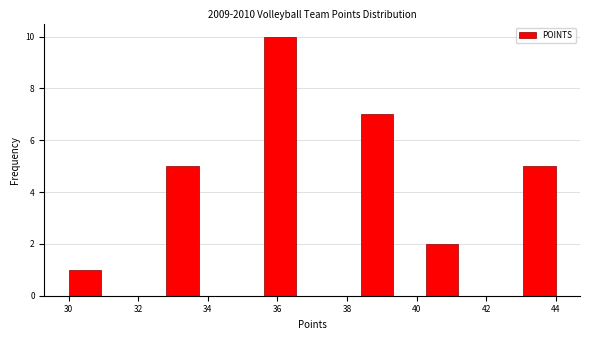

Reading left to right, transcribe this chart: for each bar, give the range it covers on the x-axis and its height. Neither the bar edges nor the heights are printed on the chart, so give them approximately, as read against the axes.

30.0 to 31.0: 1
31.0 to 31.8: 0
31.8 to 32.8: 0
32.8 to 33.8: 5
33.8 to 34.6: 0
34.6 to 35.6: 0
35.6 to 36.6: 10
36.6 to 37.4: 0
37.4 to 38.4: 0
38.4 to 39.4: 7
39.4 to 40.2: 0
40.2 to 41.2: 2
41.2 to 42.2: 0
42.2 to 43.0: 0
43.0 to 44.0: 5